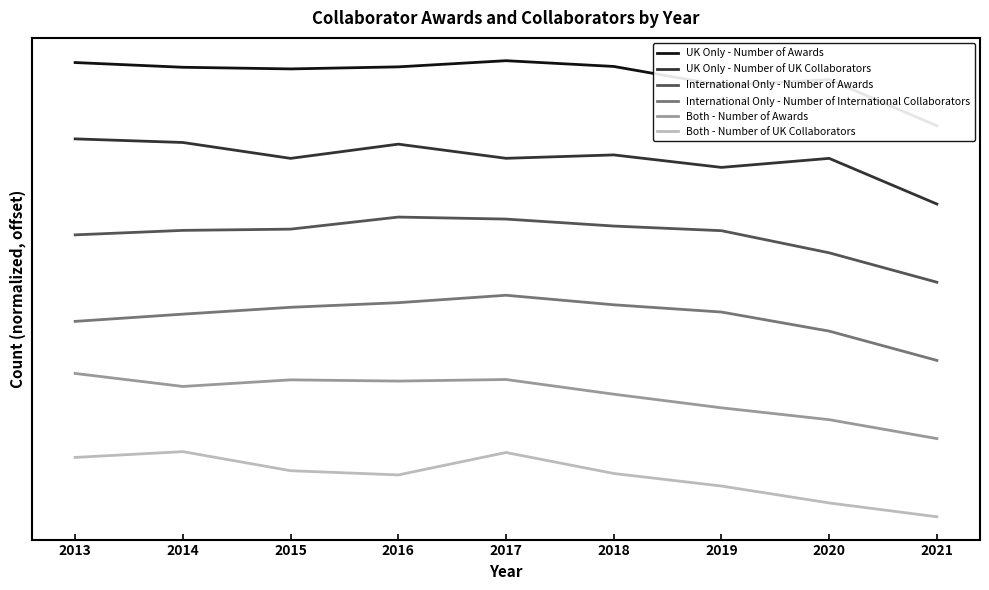

Reading left to right, transcribe all the data shown in this chart.

UK Only - Number of Awards: 2013=7.0	2014=6.9	2015=6.9	2016=6.9	2017=7.0	2018=6.9	2019=6.6	2020=6.7	2021=6.0
UK Only - Number of UK Collaborators: 2013=5.8	2014=5.7	2015=5.5	2016=5.7	2017=5.5	2018=5.6	2019=5.4	2020=5.5	2021=4.8
International Only - Number of Awards: 2013=4.3	2014=4.4	2015=4.4	2016=4.6	2017=4.6	2018=4.5	2019=4.4	2020=4.1	2021=3.6
International Only - Number of International Collaborators: 2013=3.0	2014=3.1	2015=3.2	2016=3.3	2017=3.4	2018=3.3	2019=3.1	2020=2.8	2021=2.4
Both - Number of Awards: 2013=2.2	2014=2.0	2015=2.1	2016=2.1	2017=2.1	2018=1.9	2019=1.7	2020=1.5	2021=1.2
Both - Number of UK Collaborators: 2013=0.9	2014=1.0	2015=0.7	2016=0.6	2017=1.0	2018=0.7	2019=0.5	2020=0.2	2021=0.0